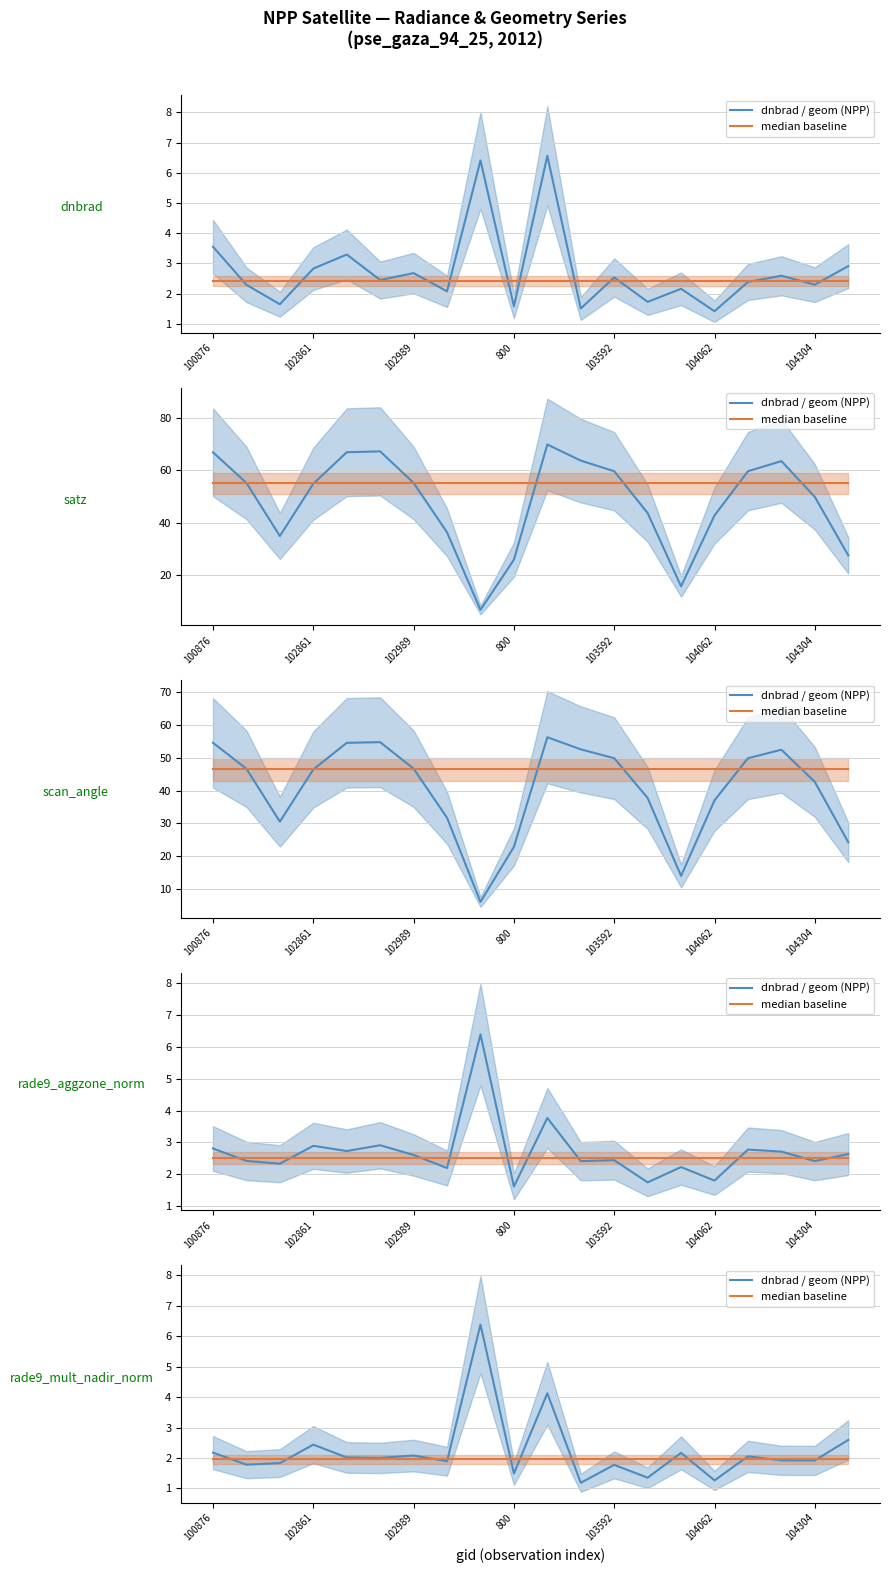

True or false: median baseline and dnbrad / geom (NPP) intersect in this chart.

True